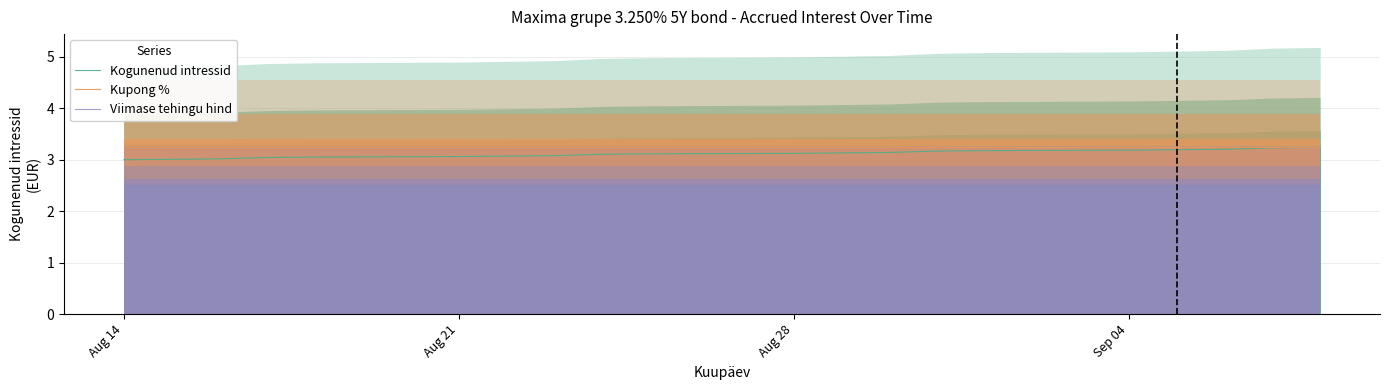

At how many categories does at least one series exceed 3?

20